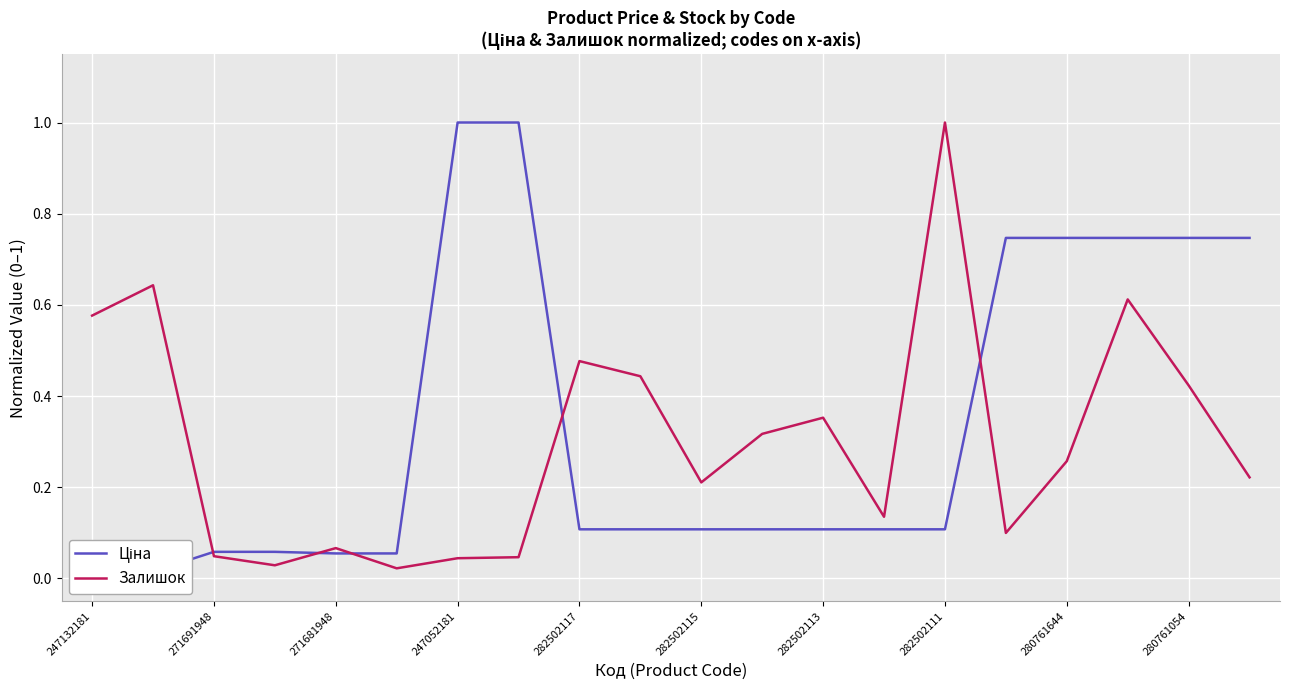

At which label does Залишок reach its peak?

282502111